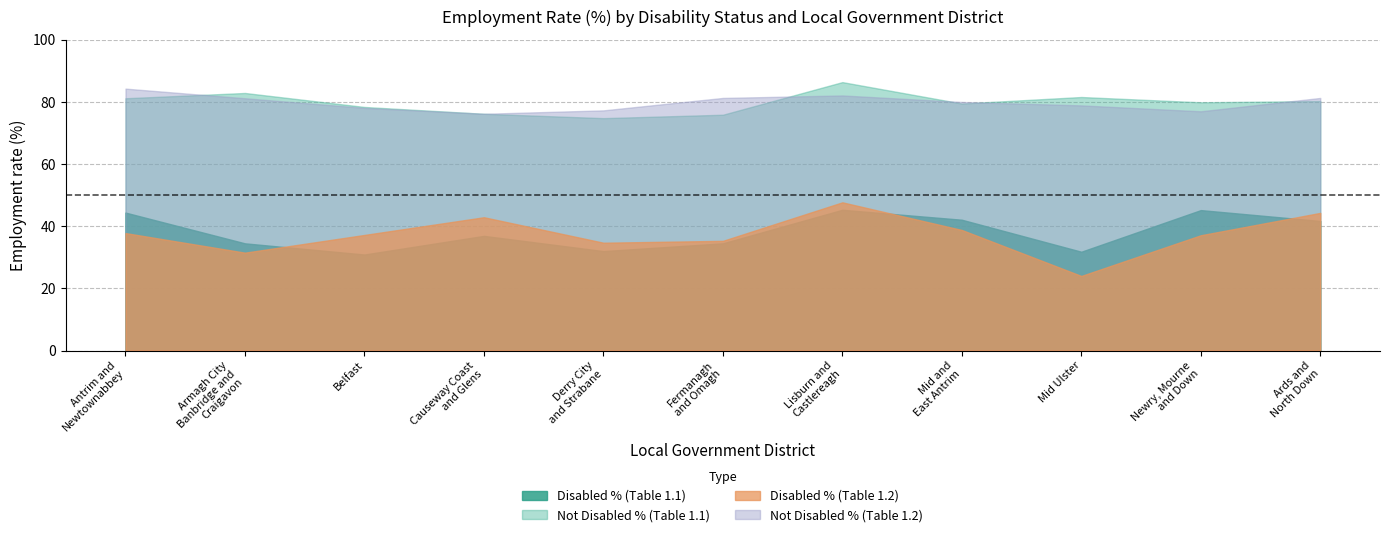

True or false: Disabled % (Table 1.2) and Not Disabled % (Table 1.1) cross at least once.

False